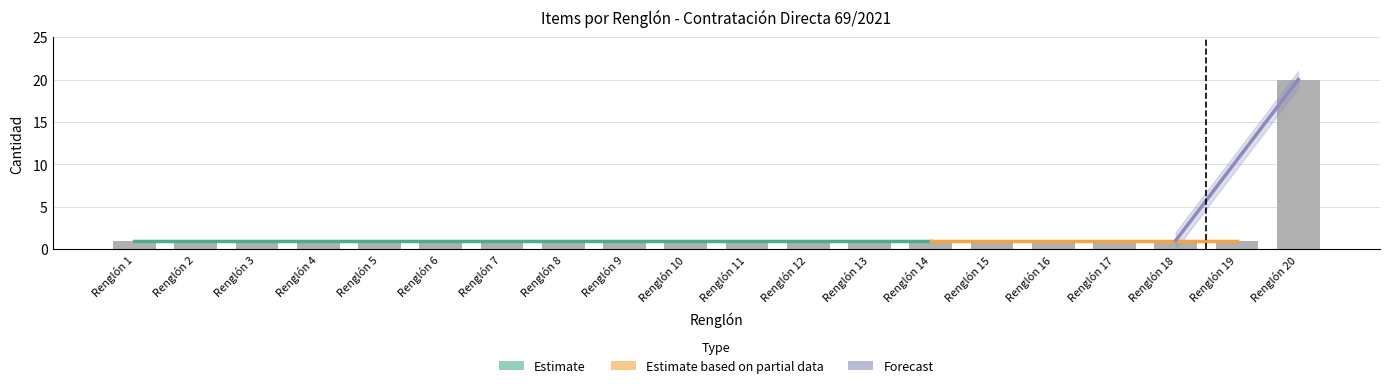

The chart shows a value of 1 at Renglón 15. True or false?

True